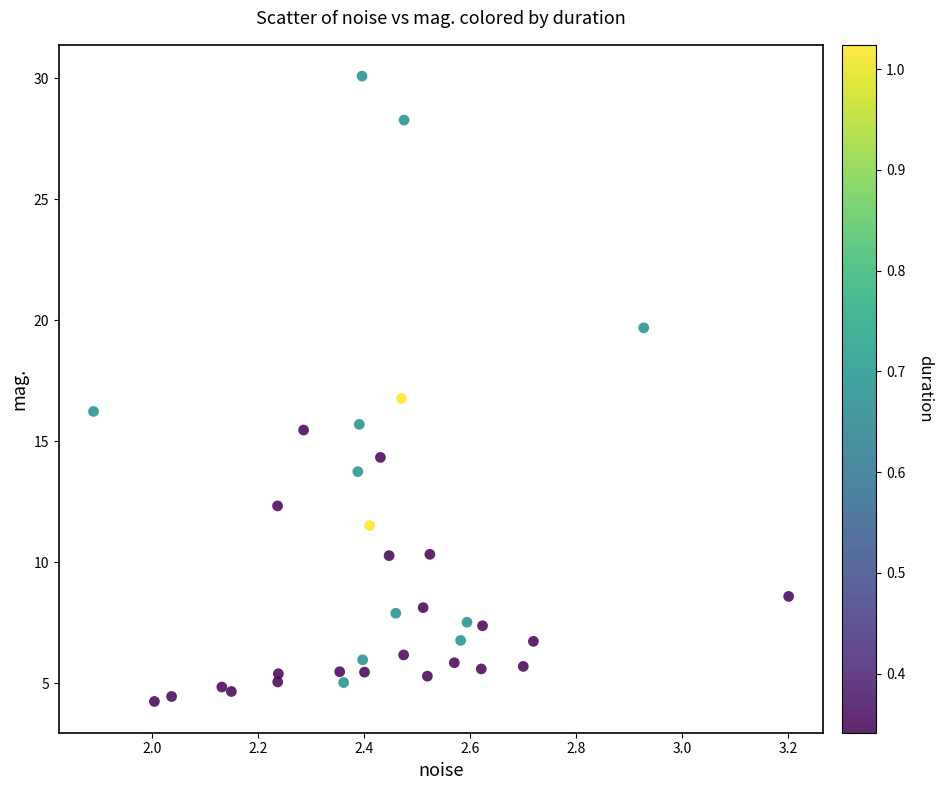

What is the range of X values (max minus min)?

1.3